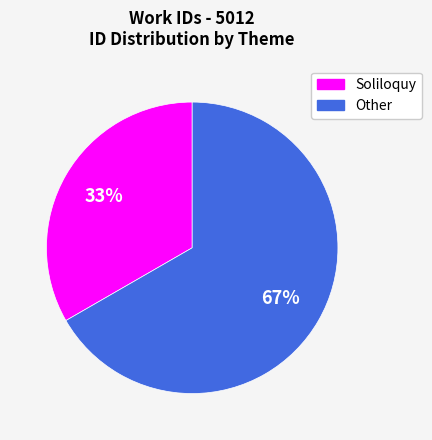

To the nearest percent, what is the average slice percentage?

50%